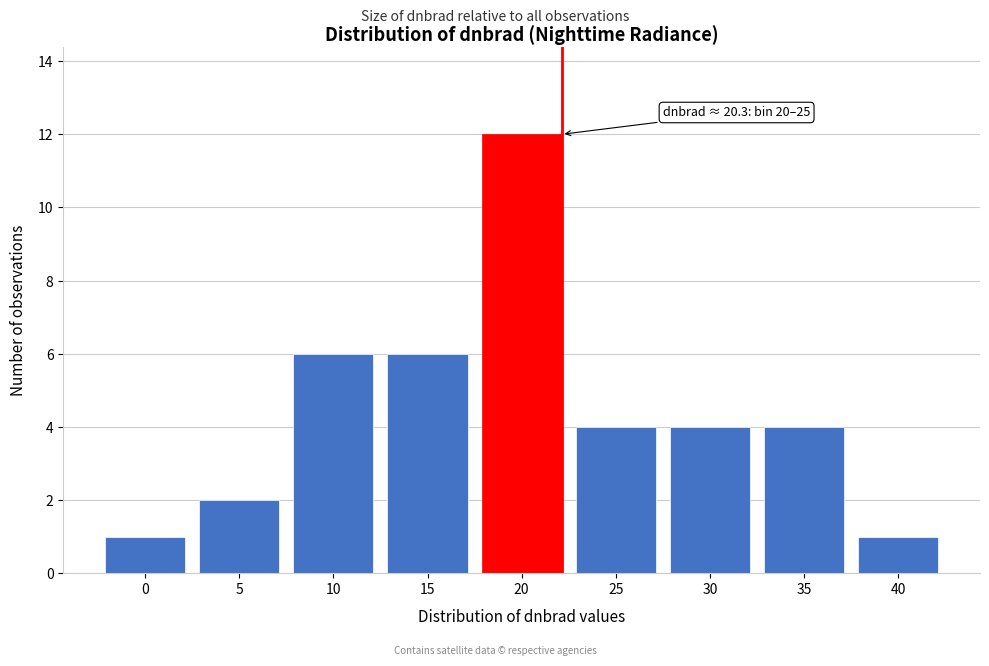

Reading right to left, what are all the values shown in this chart?

1	4	4	4	12	6	6	2	1